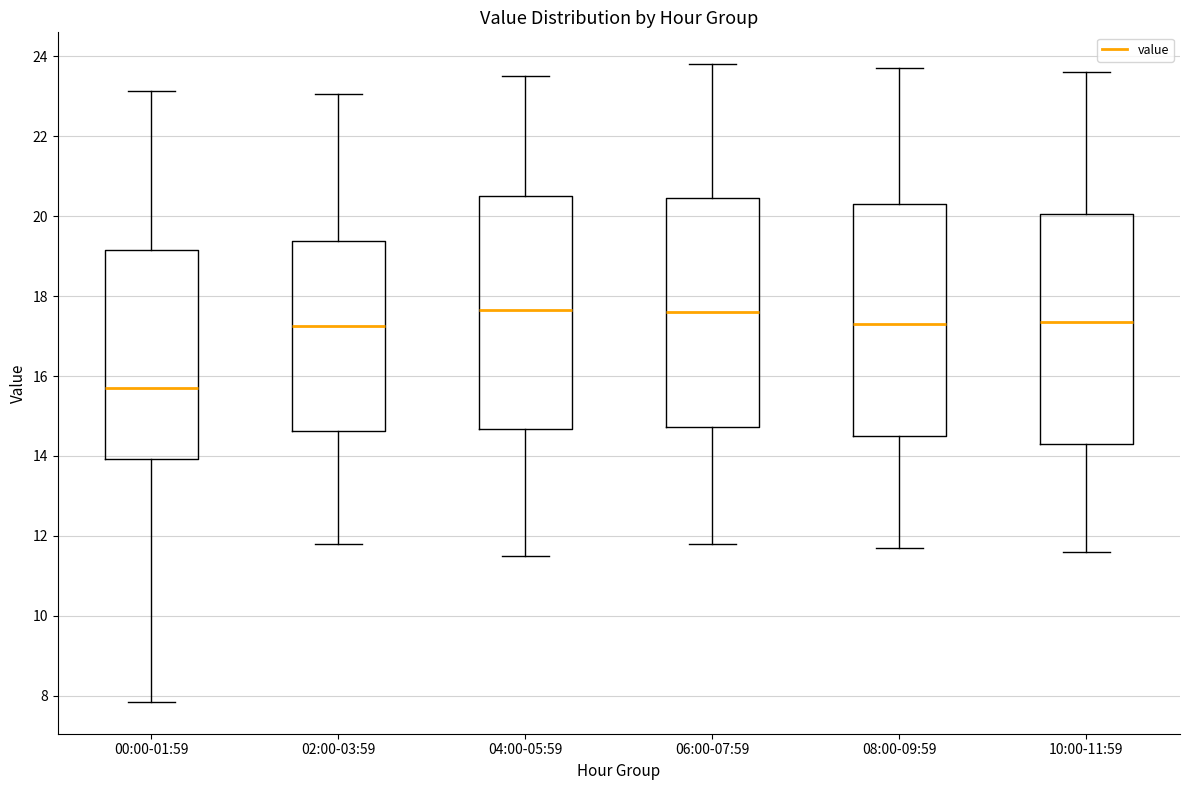

Which box's median line is the lowest?

00:00-01:59